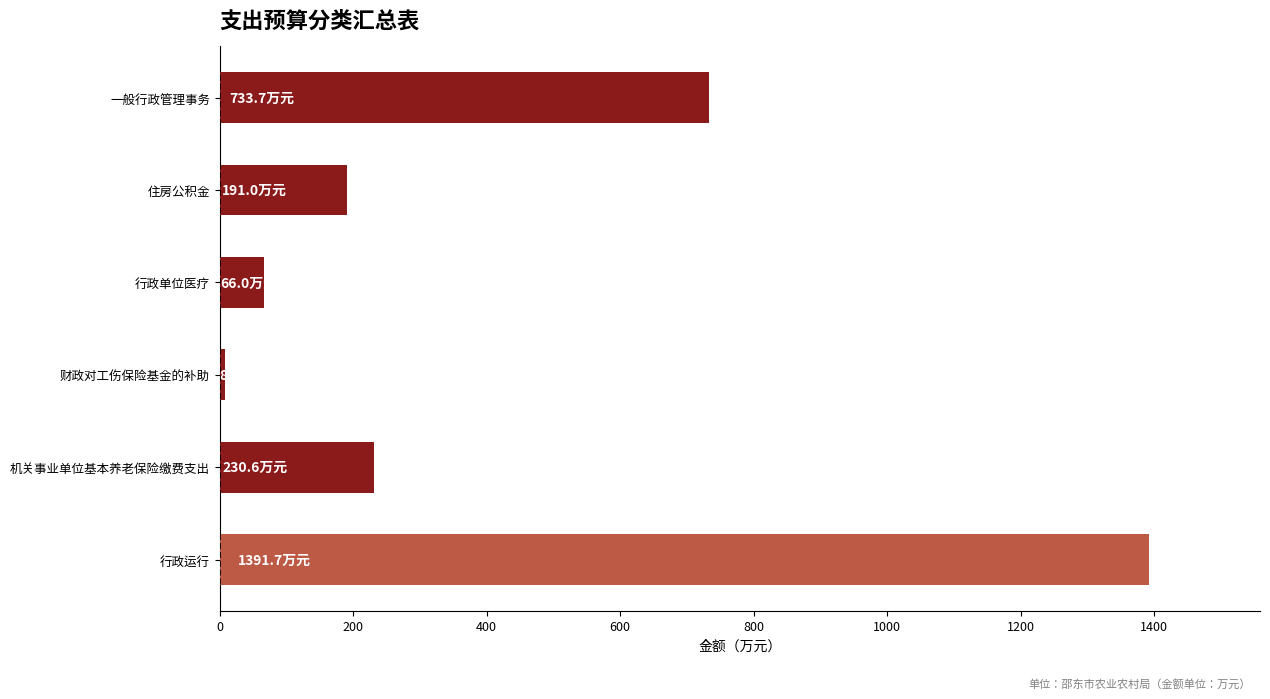

Reading bottom to top, transcribe all the data shown in this chart.

1391.7	230.6	8.4	66.0	191.0	733.7